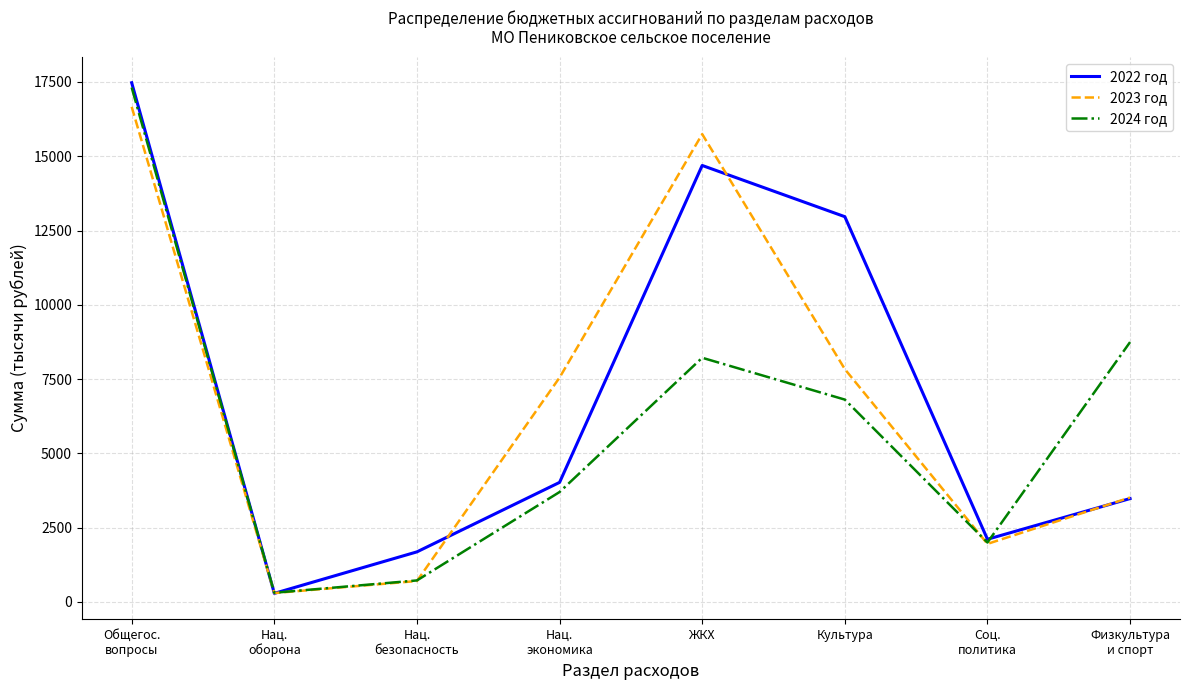

At which label does 2022 год first exceed 4024?

Общегос.
вопросы